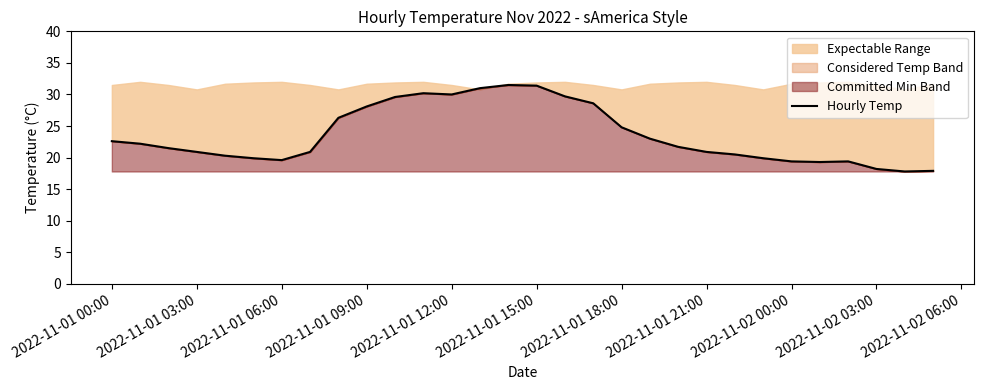

True or false: the data shows 43.9 at 2022-11-01 09:00.

False